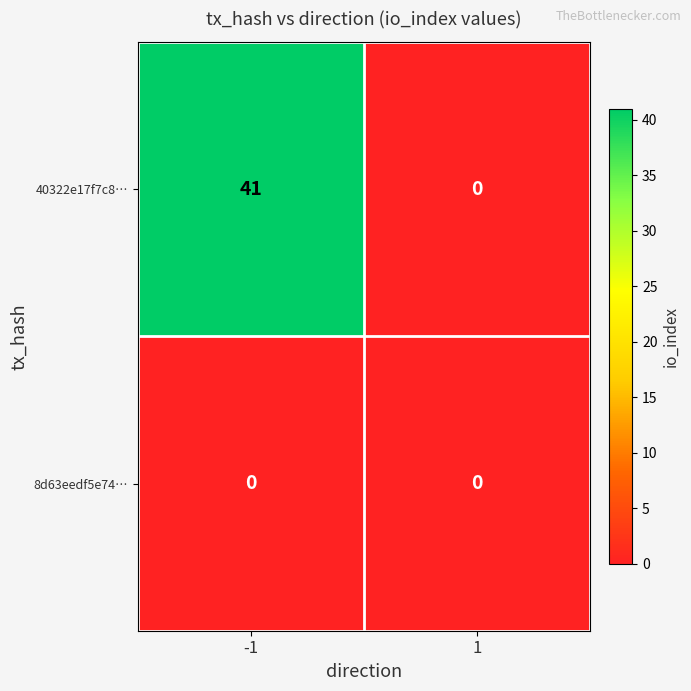

Which series has the largest total across all categories?

40322e17f7c8…